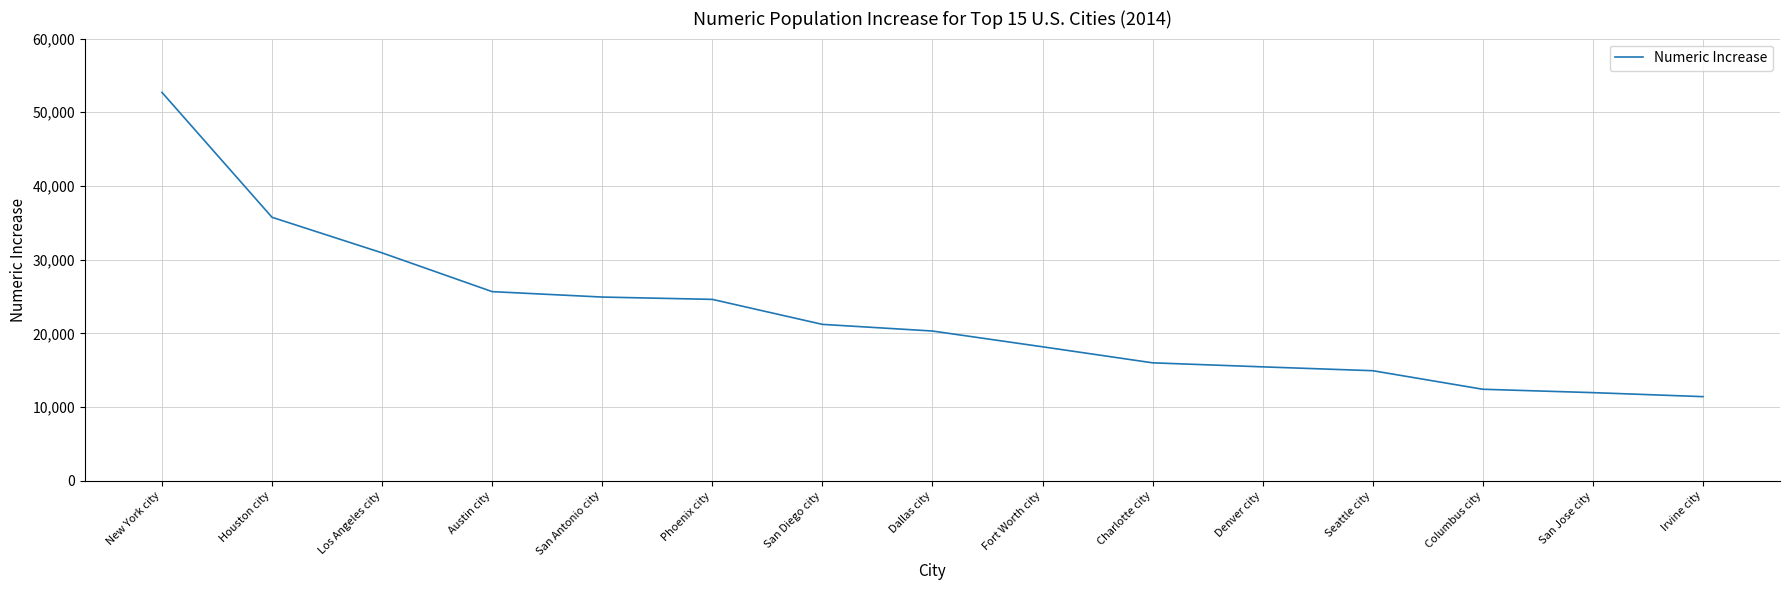

Which category has the lowest value across all series?

Irvine city